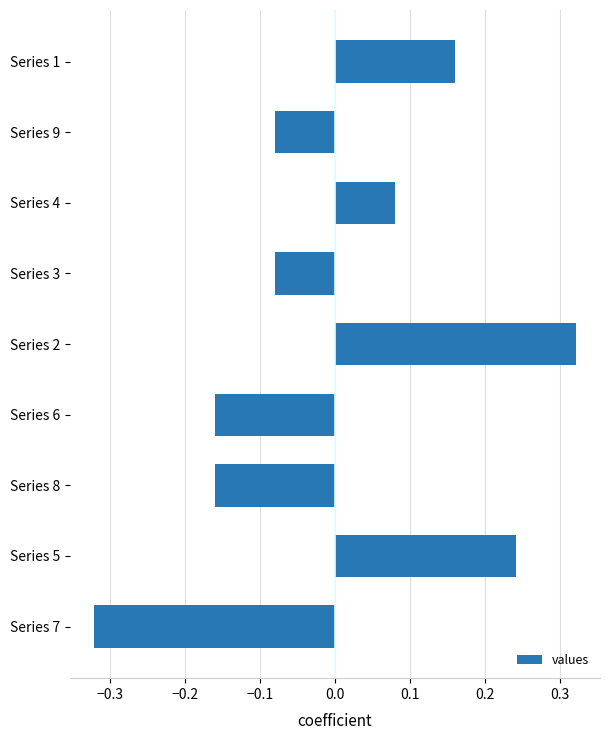

How many values are between 0 and 1?

4